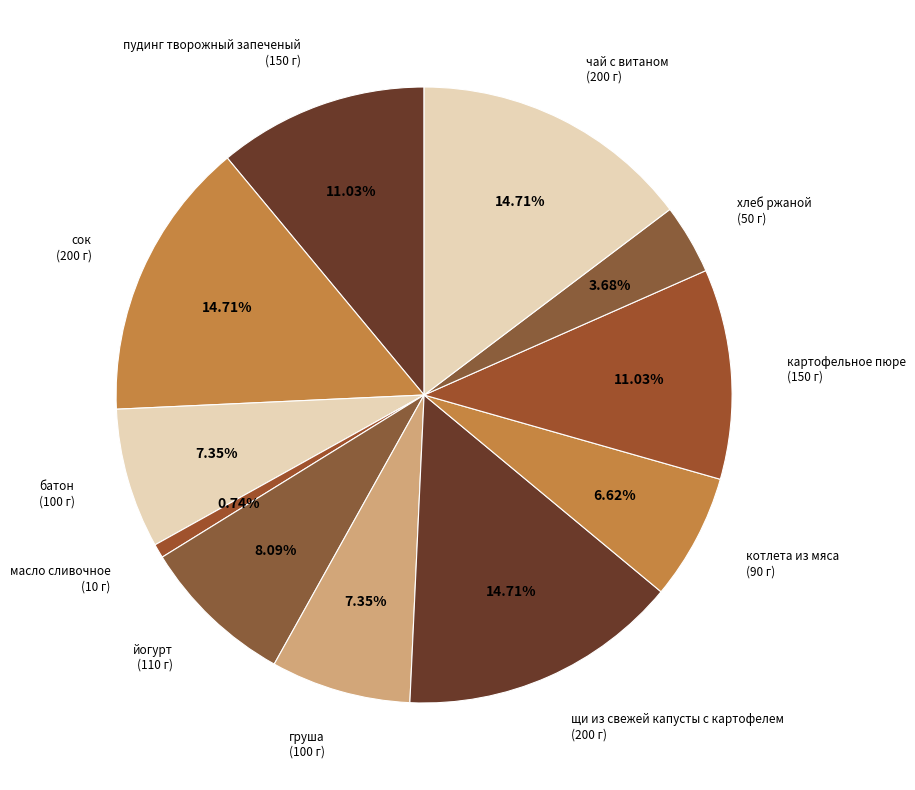

What percentage do щи из свежей капусты с картофелем and пудинг творожный запеченый together represent?

25.7%